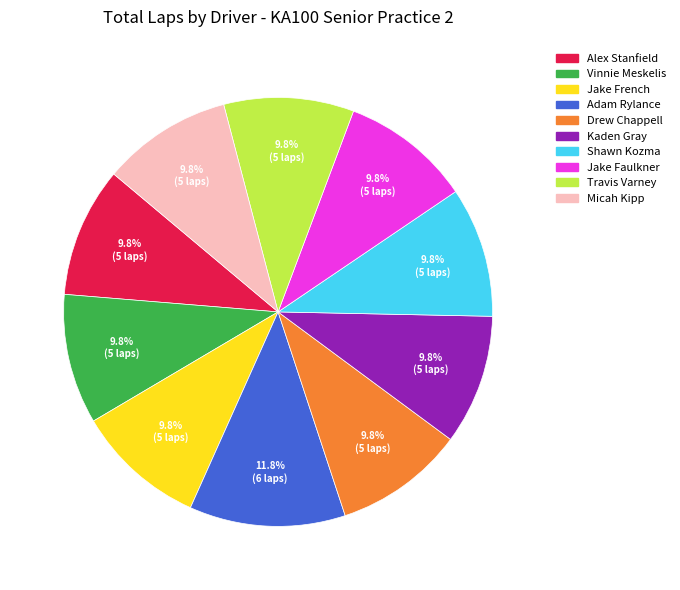

Is there any slice that represents more than half of the pie?

No